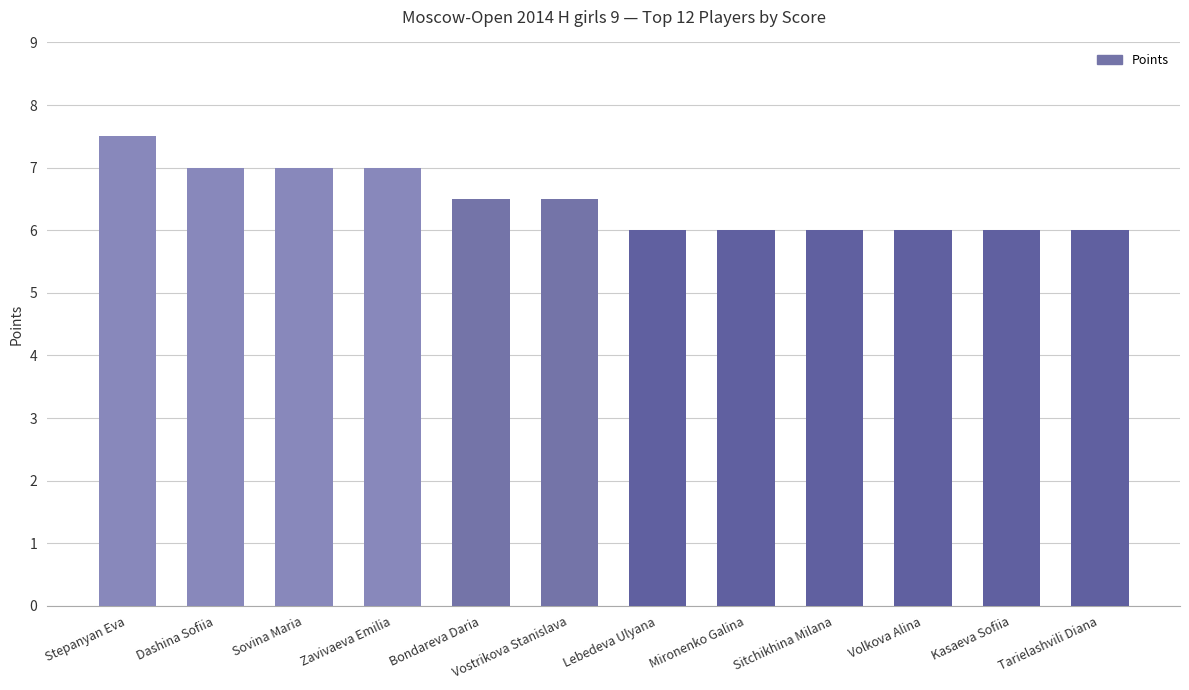

Is it true that the value at Zavivaeva Emilia is 7.0?

True